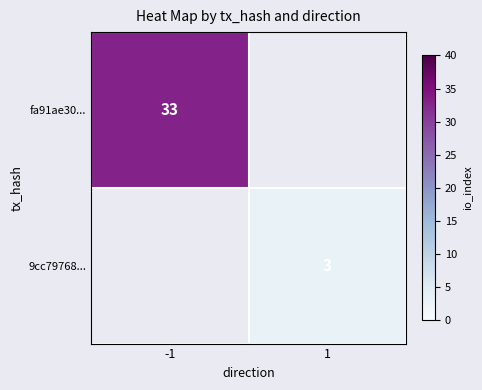

At which label does fa91ae30... reach its peak?

-1